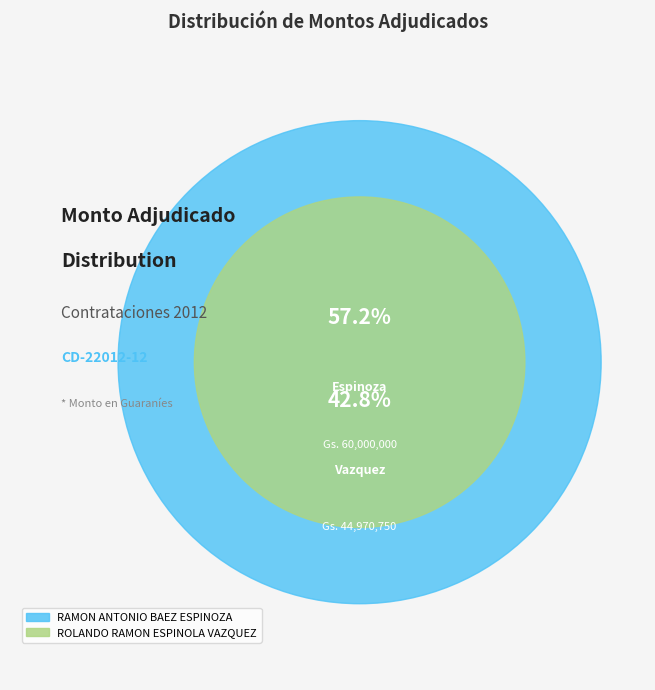

Is it true that ROLANDO RAMON ESPINOLA VAZQUEZ is 56% of the pie?

False